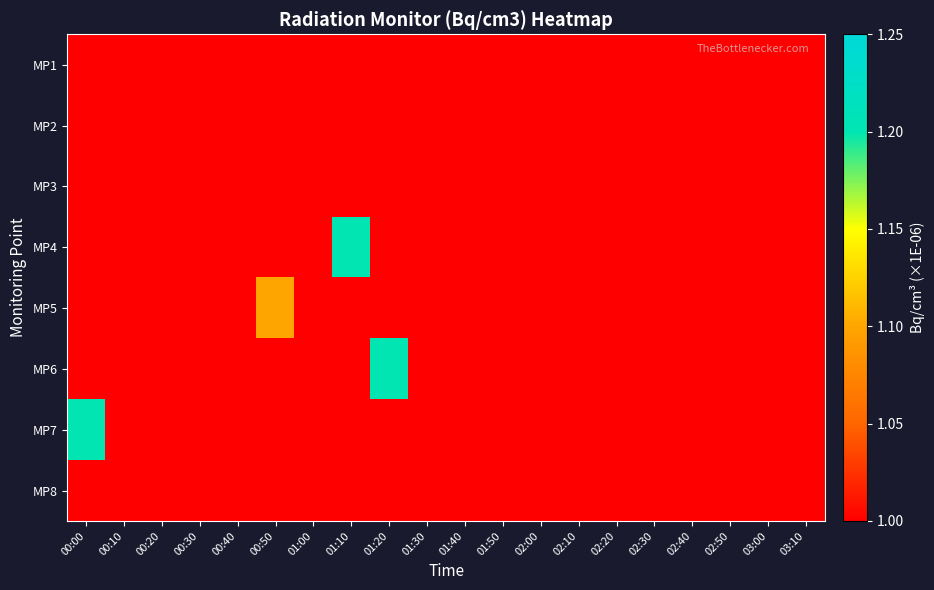

At which category is the sum across all series the highest?

00:00